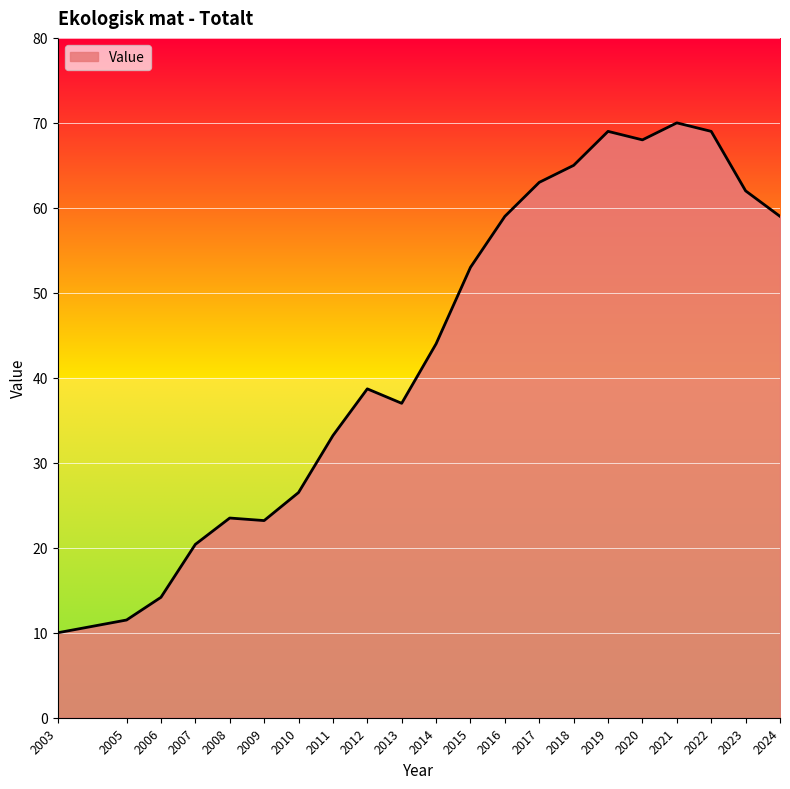

What is the sum of all values?

919.2